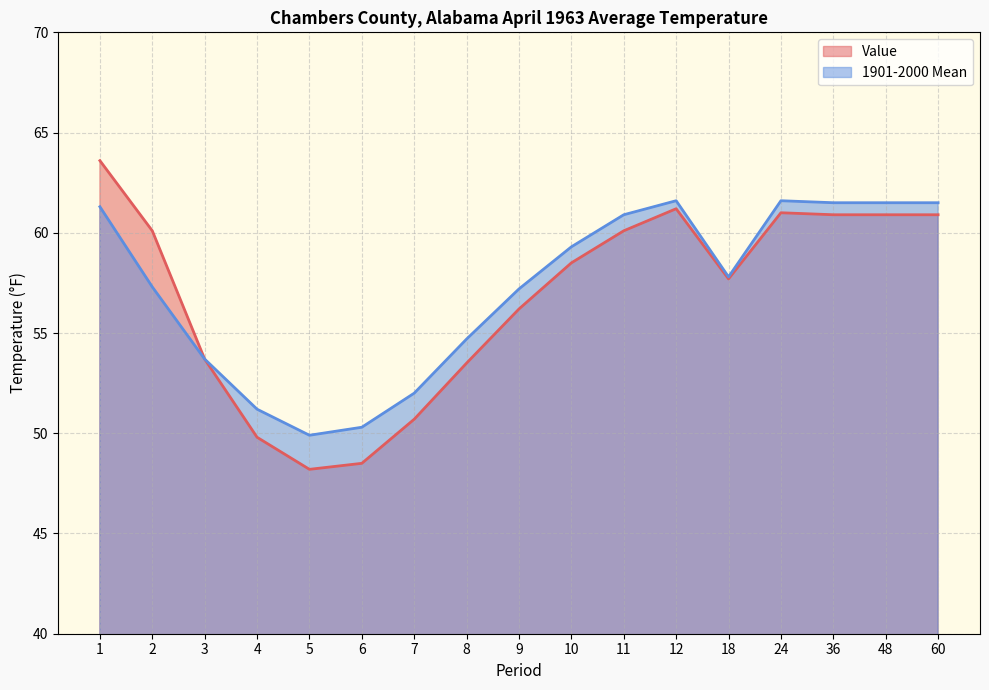

What is the smallest value displayed?

48.2